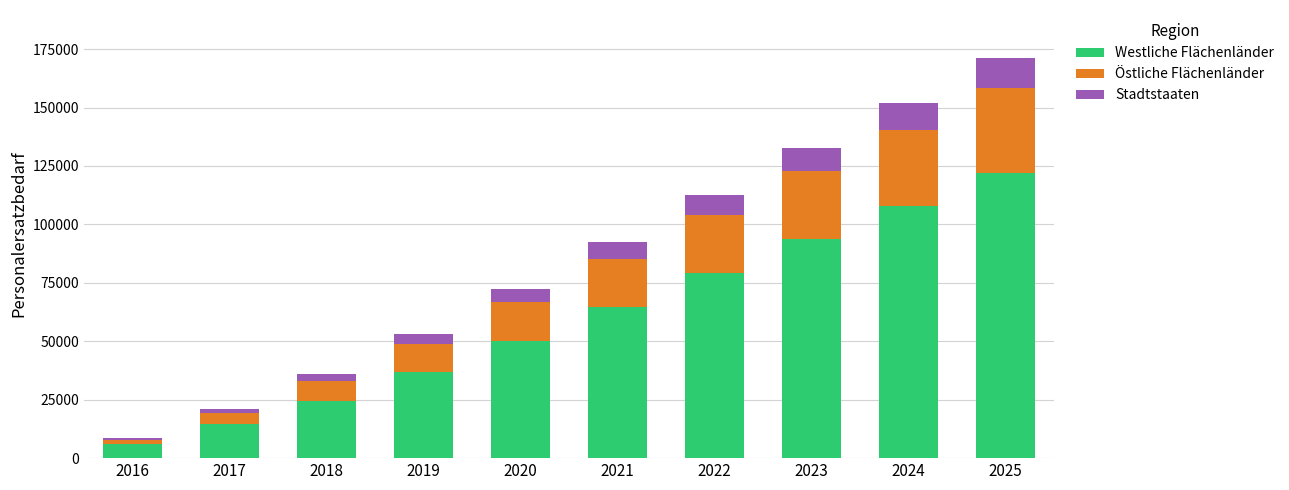

Reading left to right, what are the values for Westliche Flächenländer?

2016=6213	2017=14560	2018=24536	2019=36650	2020=50153	2021=64509	2022=79122	2023=93684	2024=107743	2025=121882